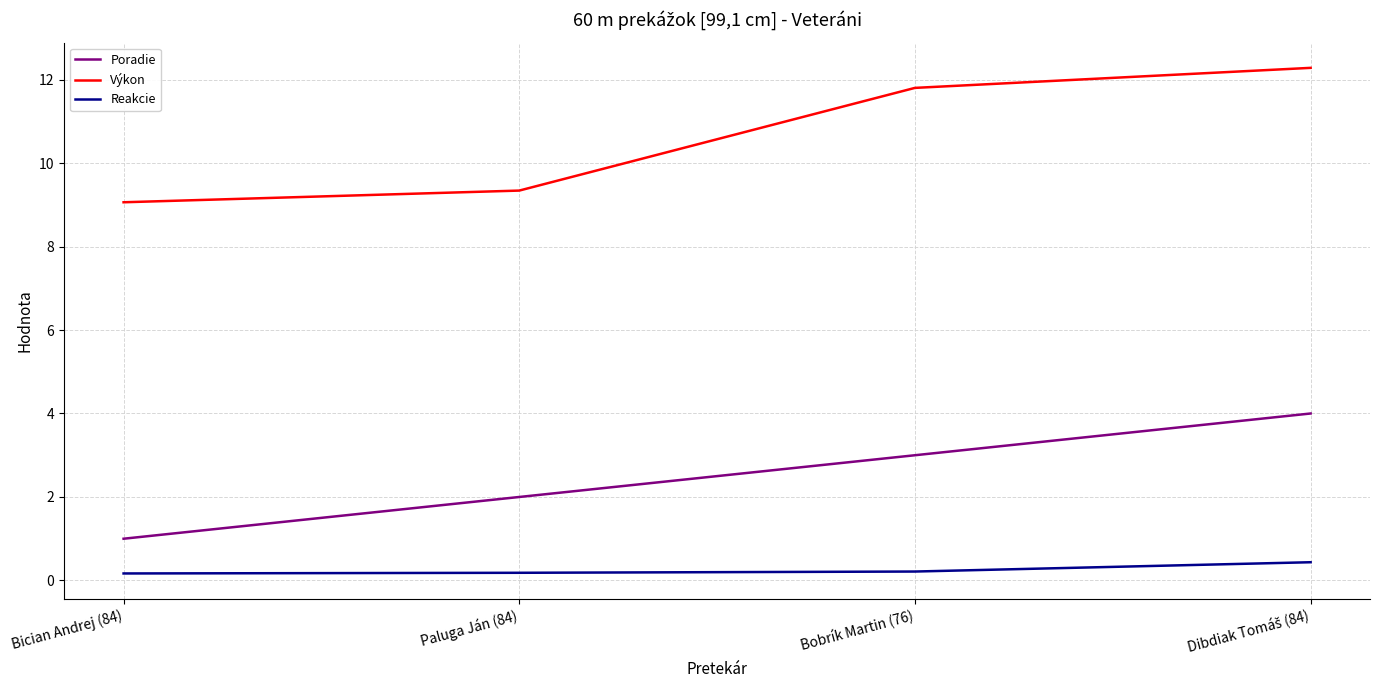

Reading left to right, what are all the values shown in this chart?

Poradie: 1.0	2.0	3.0	4.0
Výkon: 9.1	9.3	11.8	12.3
Reakcie: 0.2	0.2	0.2	0.4